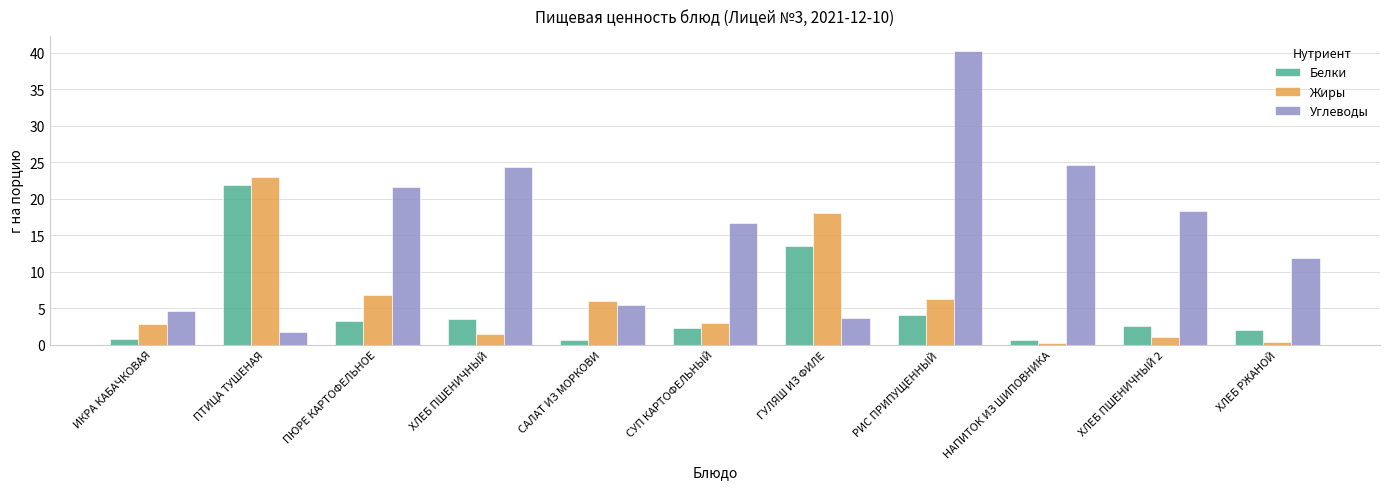

Is it true that Углеводы equals 24.6 at НАПИТОК ИЗ ШИПОВНИКА?

True